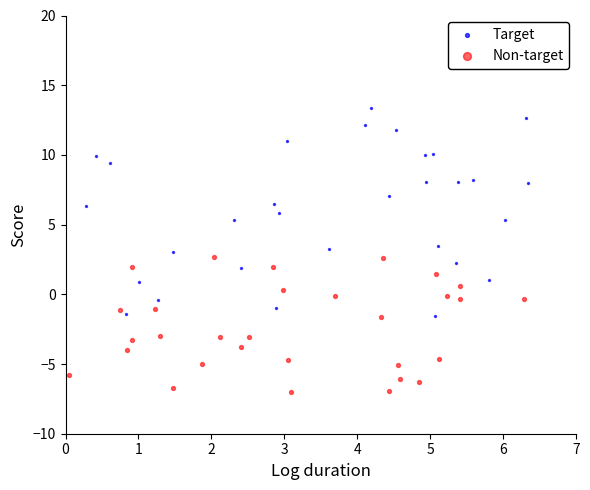

What are all the series names shown in the legend?

Target, Non-target